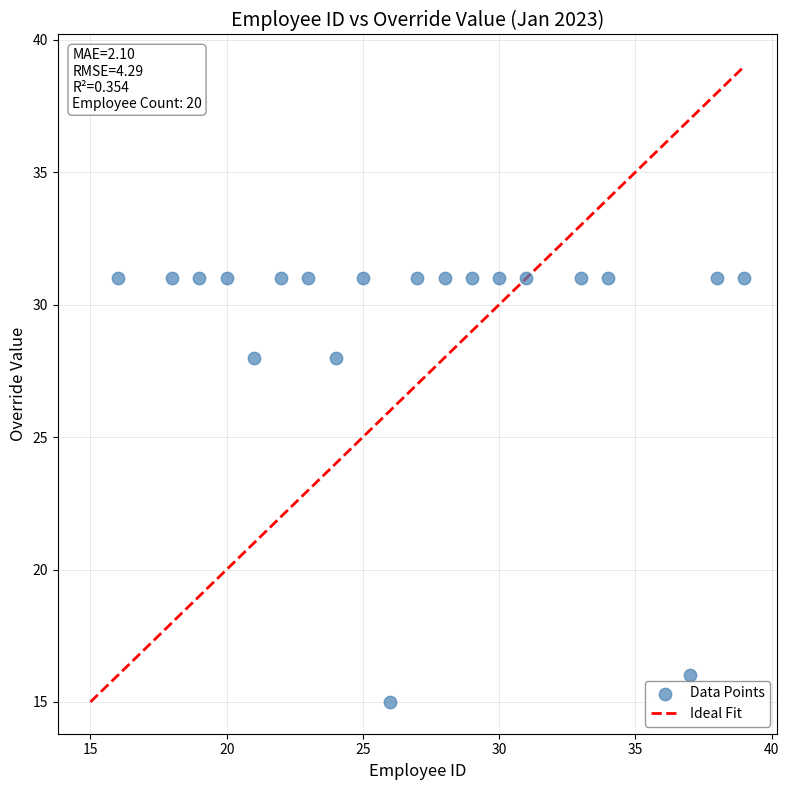

What is the range of X values (max minus min)?

23